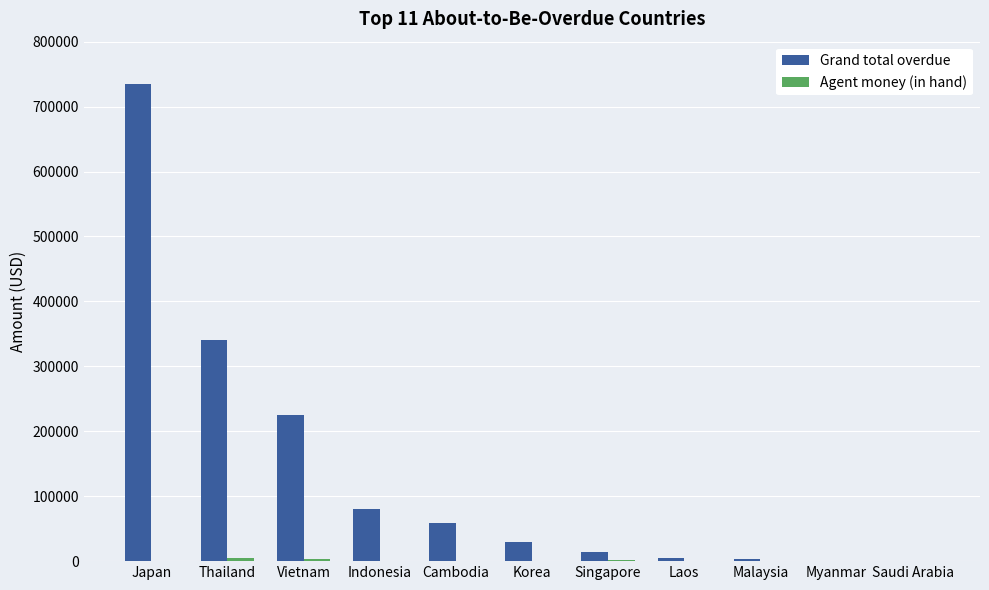

The value of Grand total overdue at Thailand is 340732.1. True or false?

True